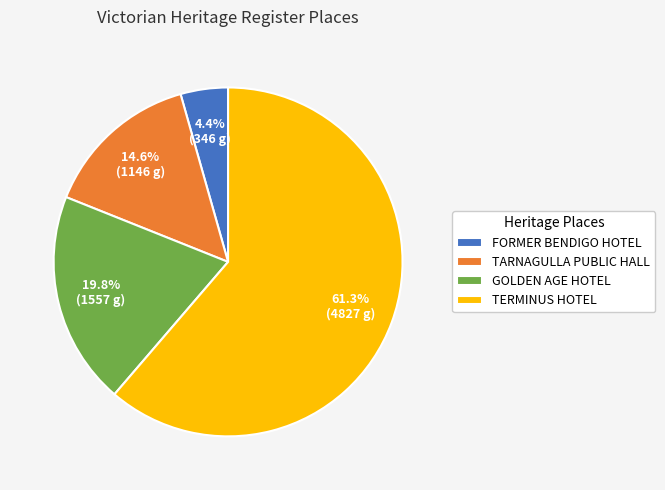

To the nearest percent, what is the combined percentage of TARNAGULLA PUBLIC HALL and TERMINUS HOTEL?

76%